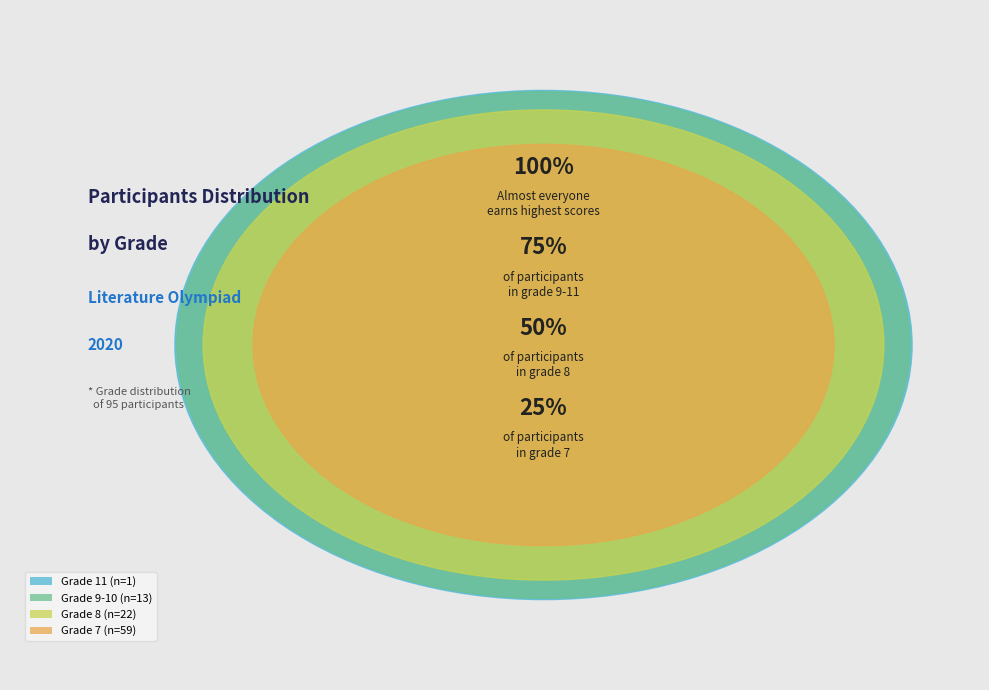

What is the smallest slice in the pie chart?

11